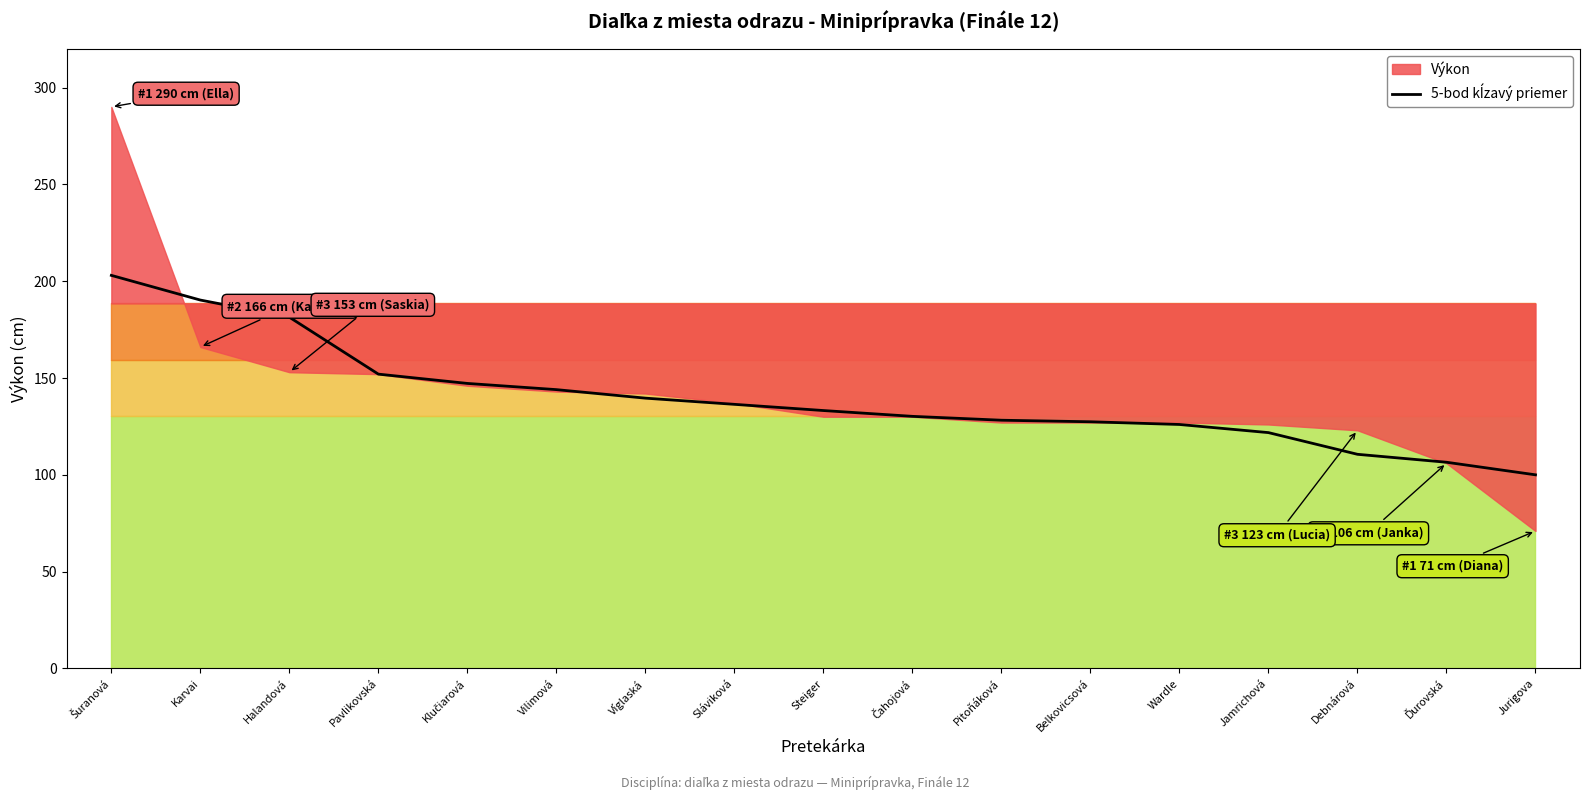

Reading left to right, list all the values displayed in this chart.

Šuranová=203.0	Karvai=190.2	Halandová=181.4	Pavlikovská=152.0	Klučiarová=147.2	Vilimová=144.0	Víglaská=139.6	Sláviková=136.4	Steiger=133.2	Čahojová=130.2	Pitoňáková=128.2	Belkovicsová=127.4	Wardle=126.0	Jamrichová=121.8	Debnárová=110.6	Ďurovská=106.5	Jurigova=100.0